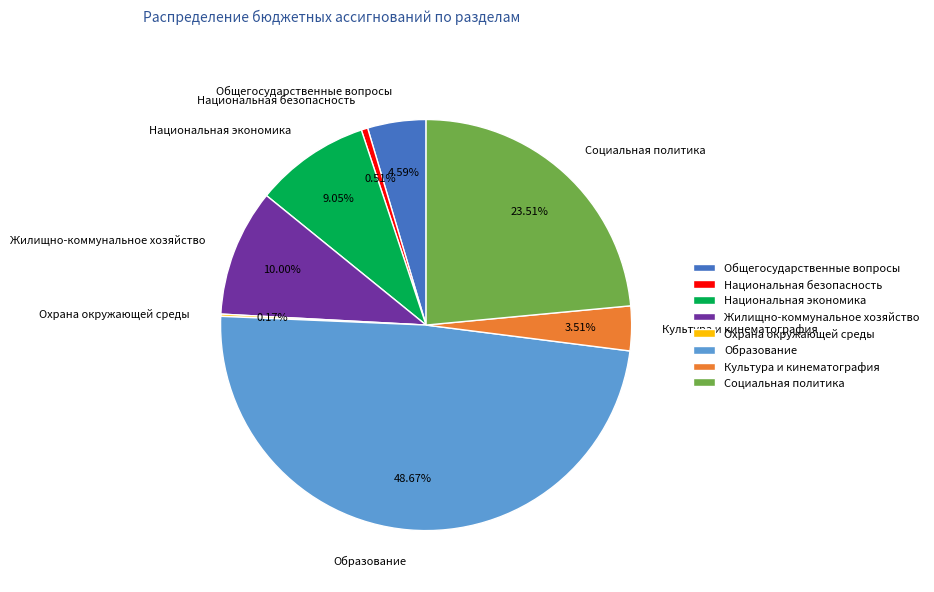

Combined, do Социальная политика and Национальная экономика account for over 50%?

No